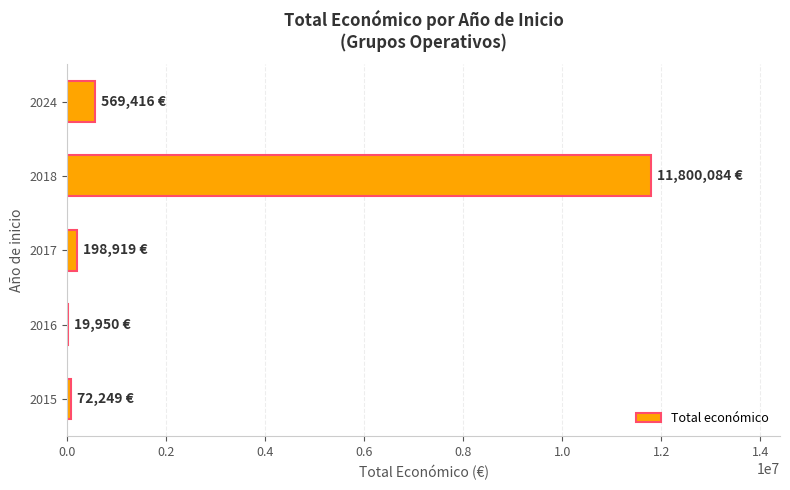

What is the maximum value shown in the chart?

11800084